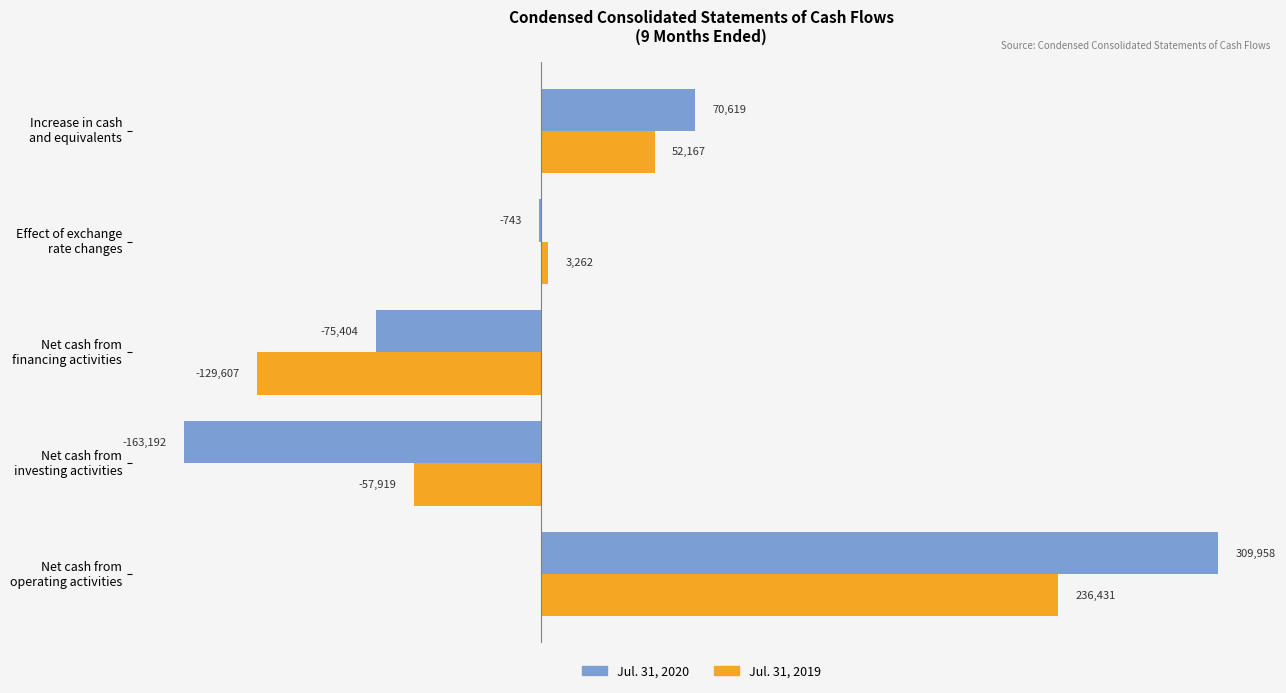

How many Jul. 31, 2019 values are between -57919 and 52167?

3